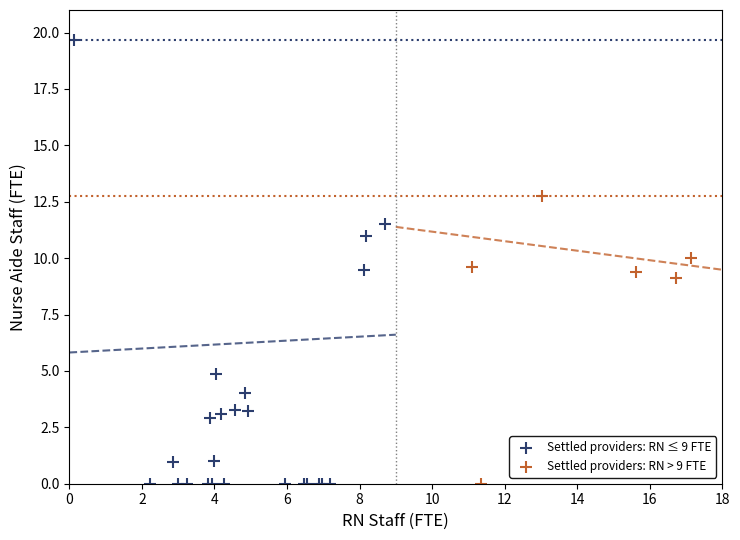

Which series reaches the maximum Y coordinate?

Settled providers: RN ≤ 9 FTE